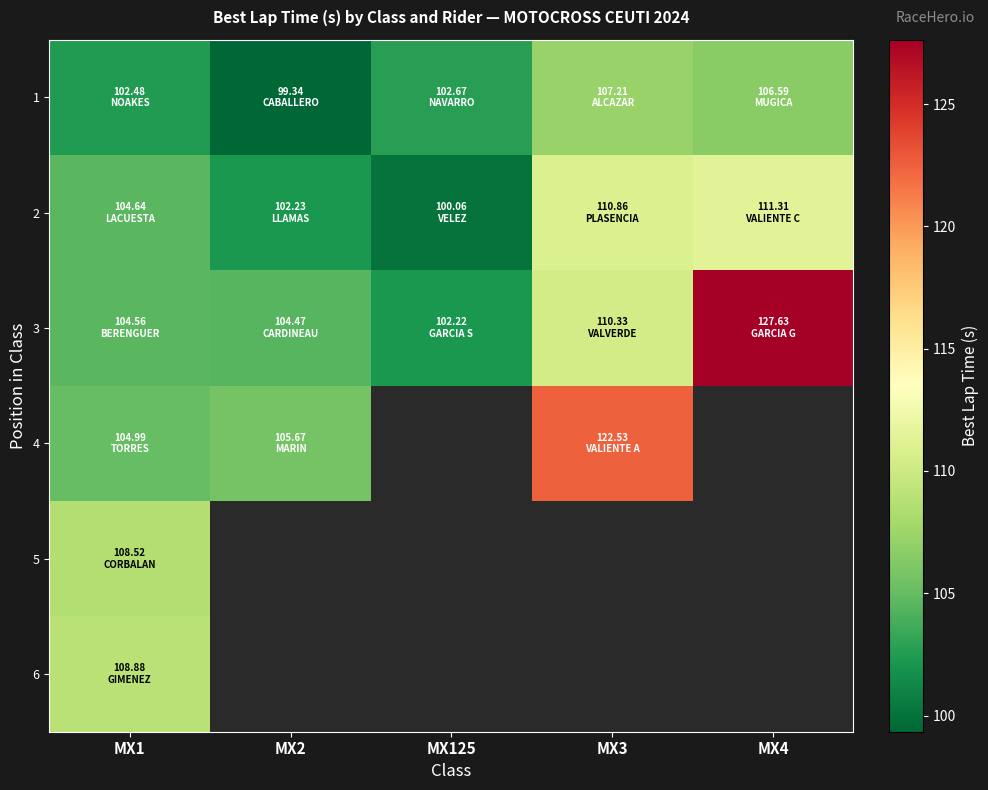

Which category has the lowest value across all series?

MX2